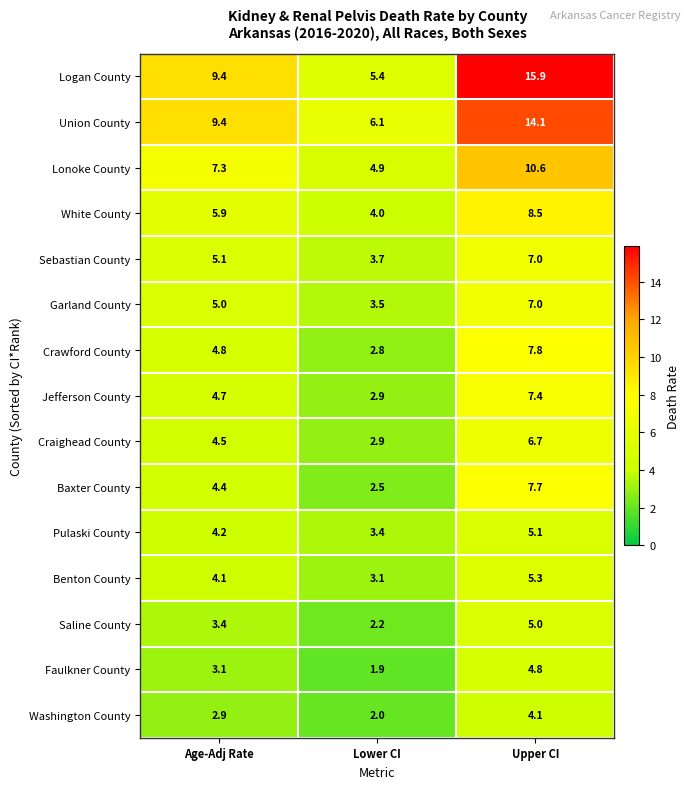

What is the average value of the White County series?

6.1